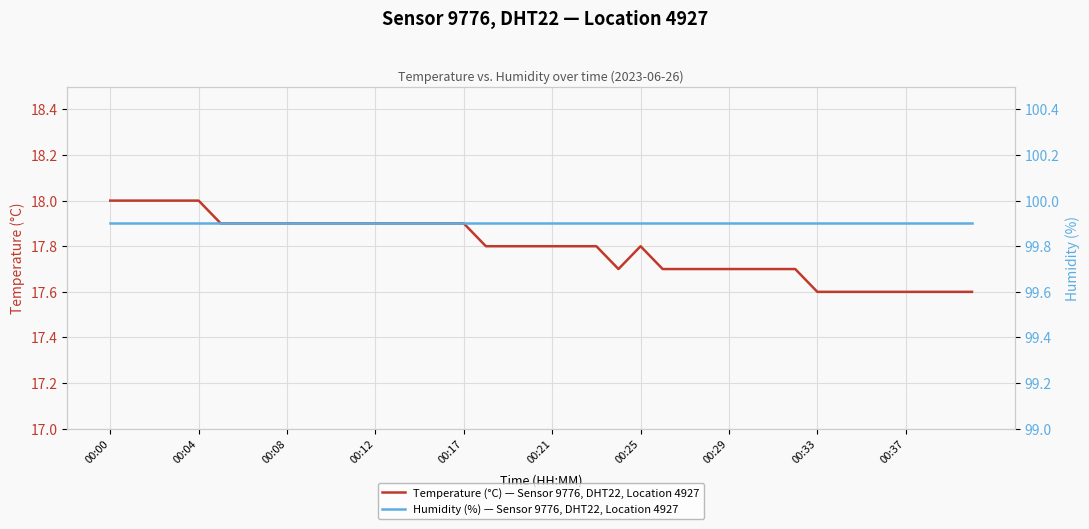

Reading right to left, extract all data points from this chart.

Temperature (°C) — Sensor 9776, DHT22, Location 4927: 17.6	17.6	17.6	17.6	17.6	17.6	17.6	17.6	17.7	17.7	17.7	17.7	17.7	17.7	17.7	17.8	17.7	17.8	17.8	17.8	17.8	17.8	17.8	17.9	17.9	17.9	17.9	17.9	17.9	17.9	17.9	17.9	17.9	17.9	17.9	18.0	18.0	18.0	18.0	18.0
Humidity (%) — Sensor 9776, DHT22, Location 4927: 99.9	99.9	99.9	99.9	99.9	99.9	99.9	99.9	99.9	99.9	99.9	99.9	99.9	99.9	99.9	99.9	99.9	99.9	99.9	99.9	99.9	99.9	99.9	99.9	99.9	99.9	99.9	99.9	99.9	99.9	99.9	99.9	99.9	99.9	99.9	99.9	99.9	99.9	99.9	99.9